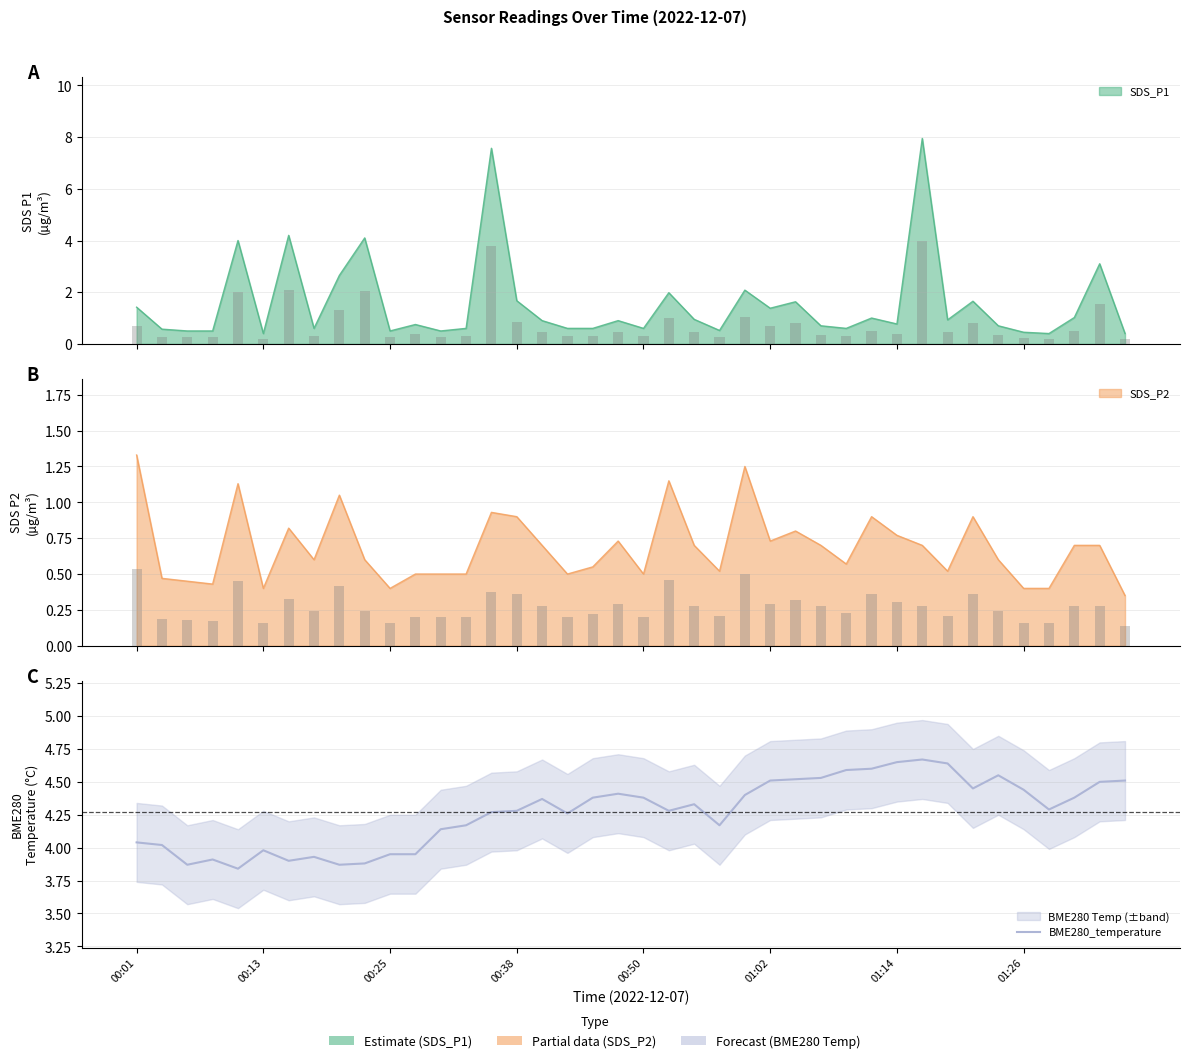

Approximately how many times larger is the value at 22 compared to 28?

0.9